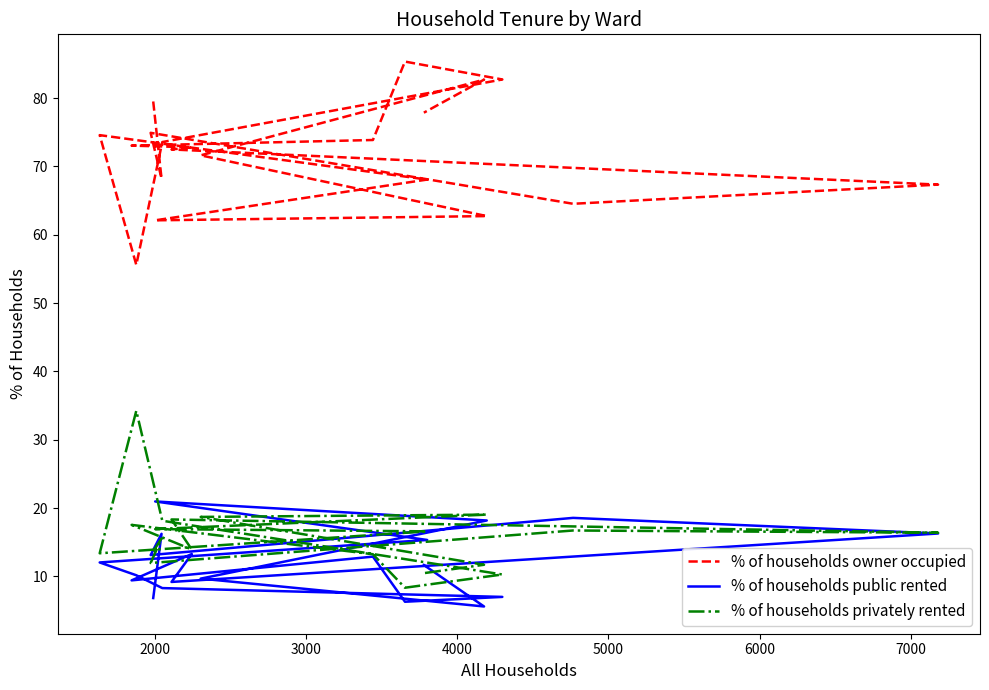

Does the chart display data point markers on the line(s)?

No